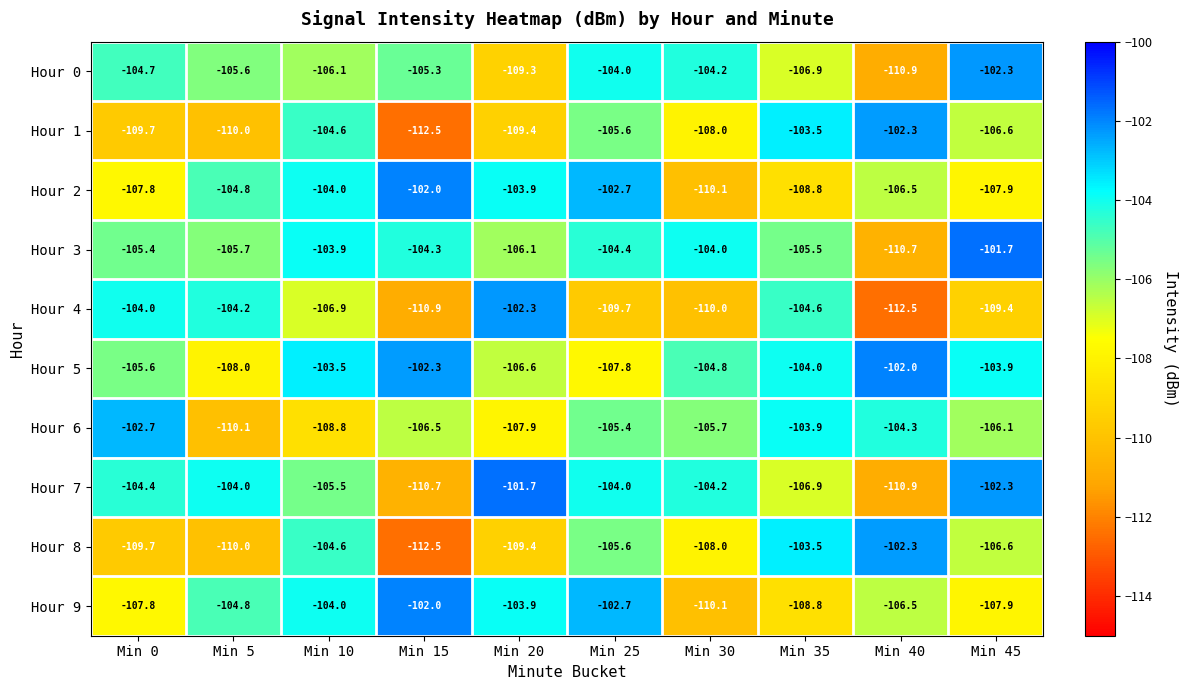

At how many categories does at least one series exceed -106?

10